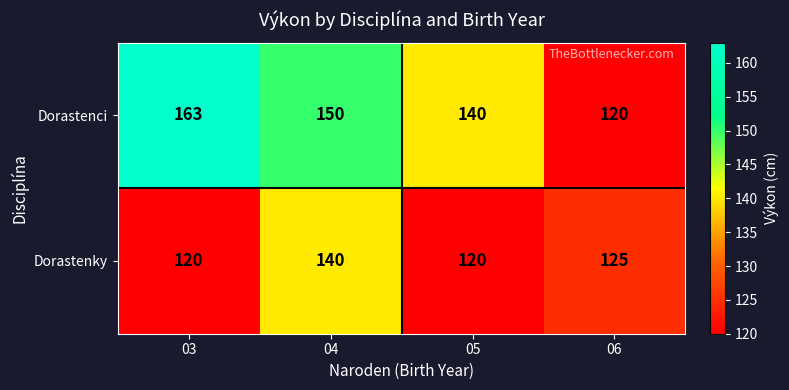

At 06, list the series in order from largest to smallest.

Dorastenky, Dorastenci